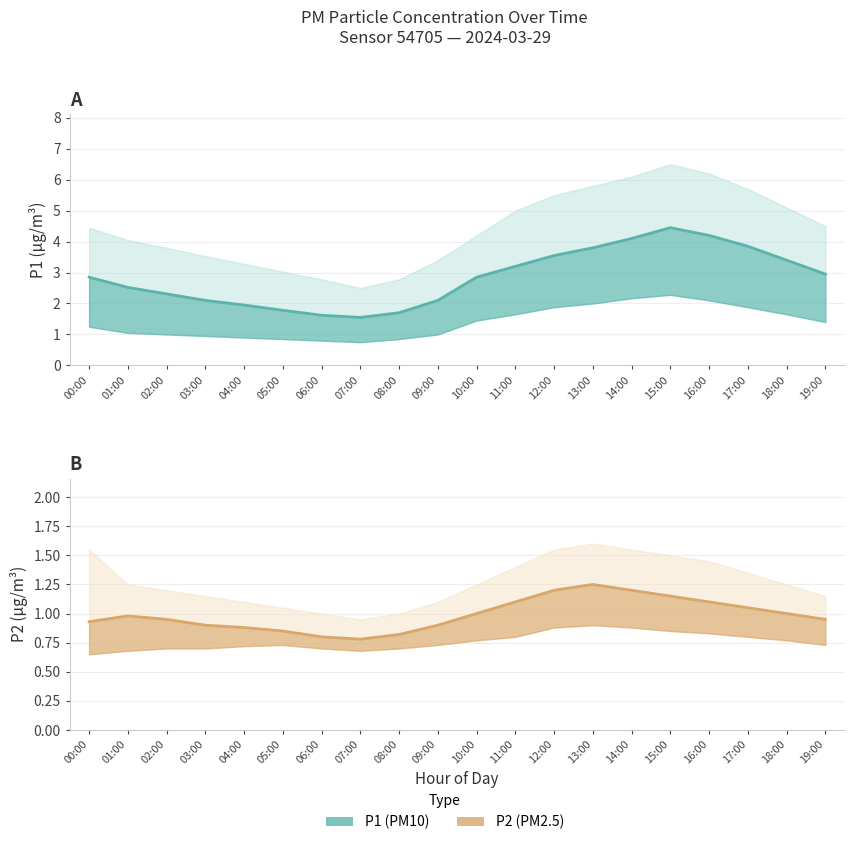

At which category is the sum across all series the highest?

15:00